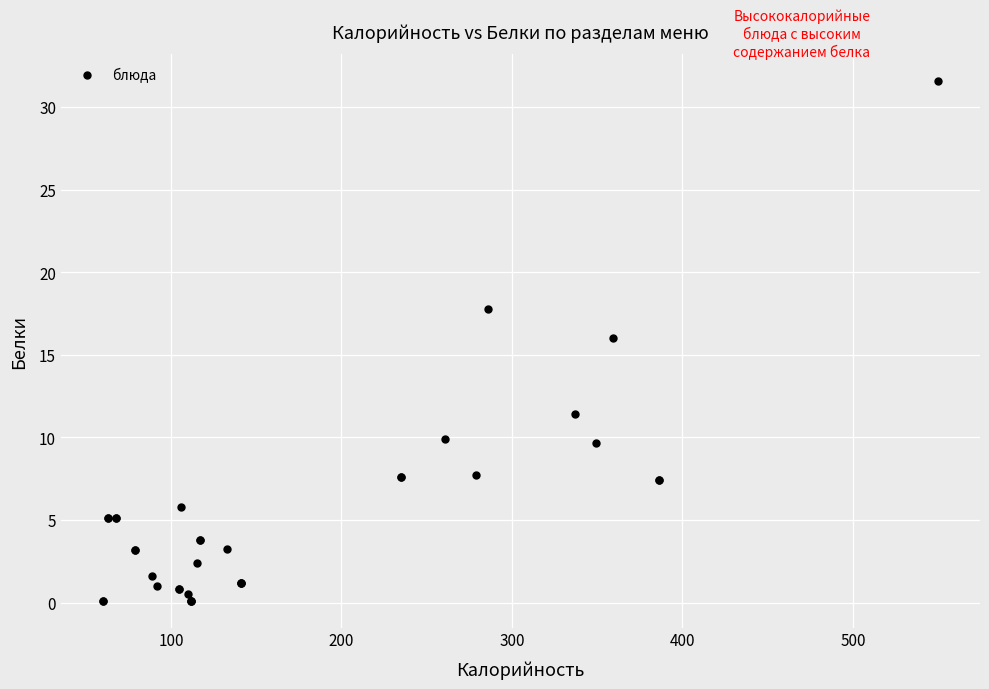

What Y value in the scatter plot is closest to 15?

16.0